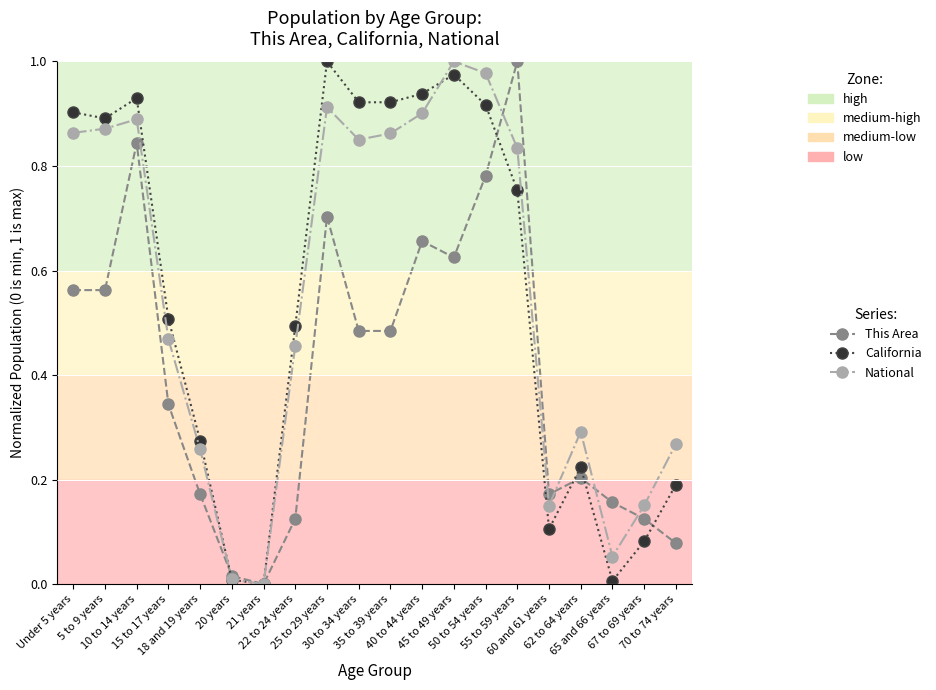

How many interior local peaks does the This Area series have?

5